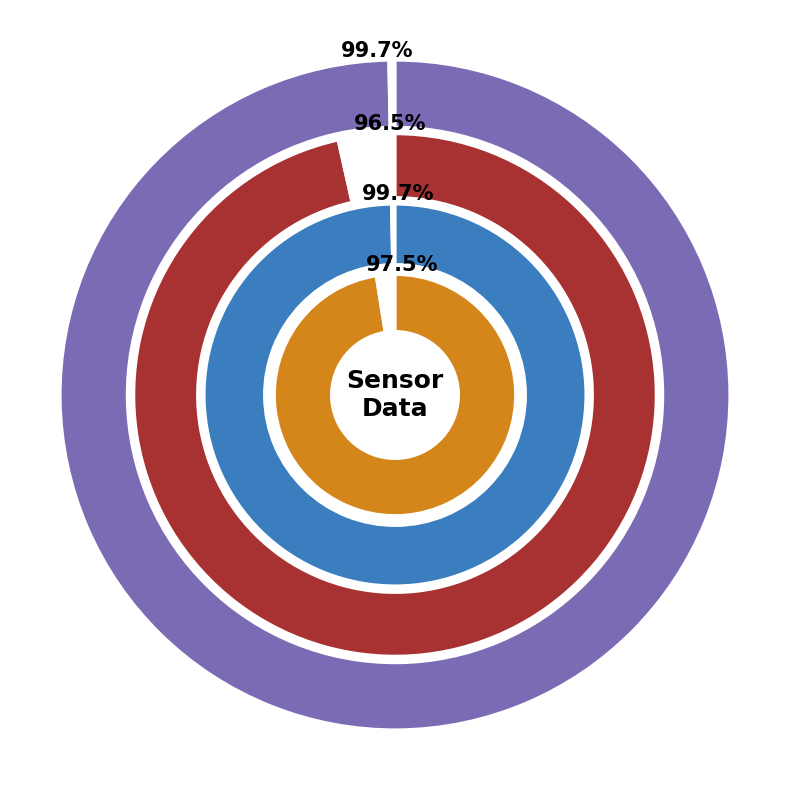

Does any single category account for the majority?

No